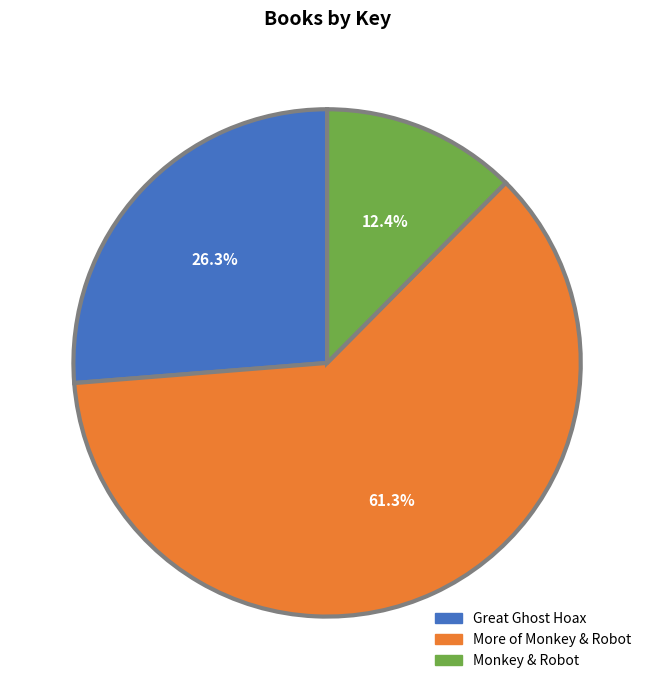

True or false: Monkey & Robot accounts for 12% of the total.

True